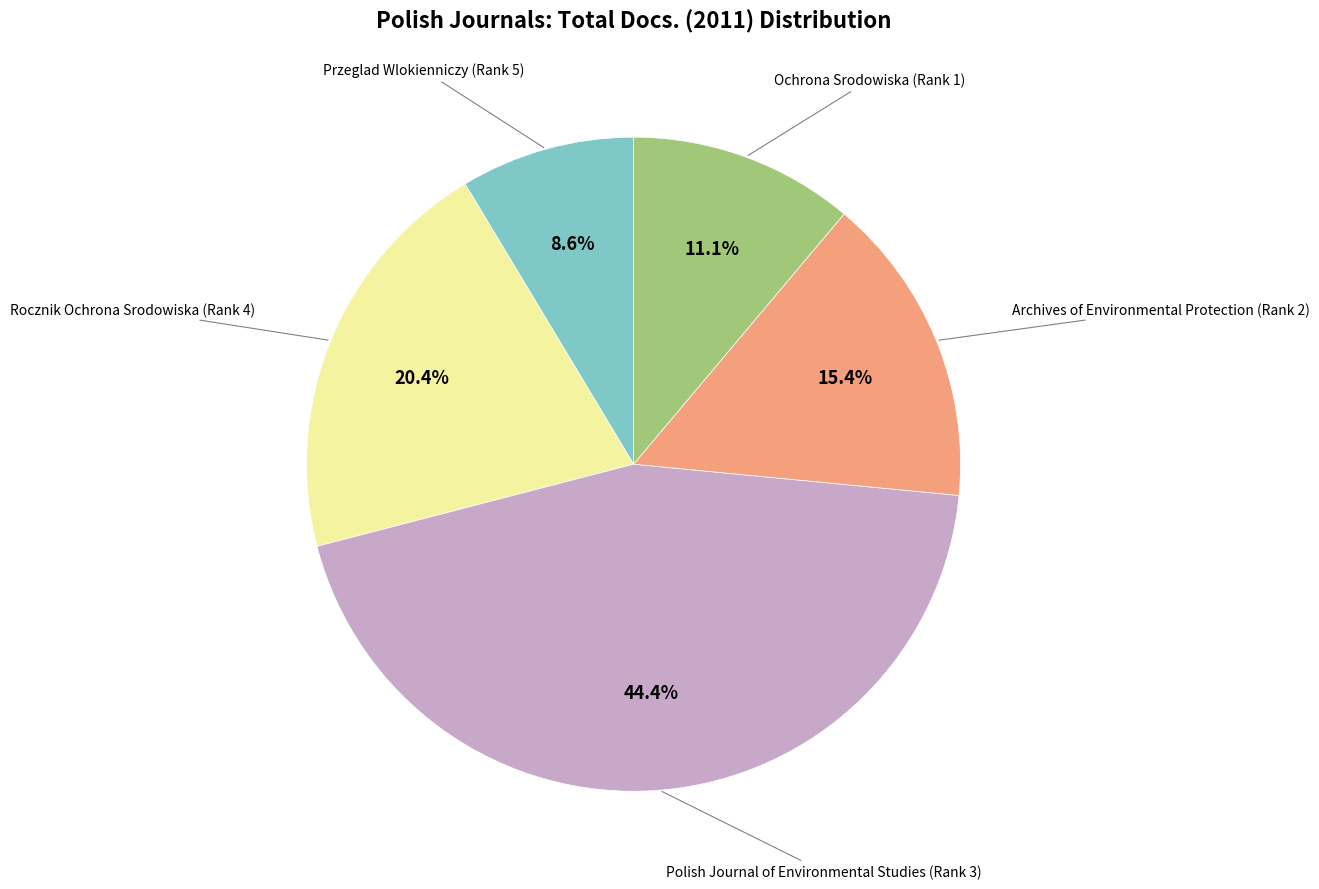

What is the smallest slice in the pie chart?

Przeglad Wlokienniczy (Rank 5)